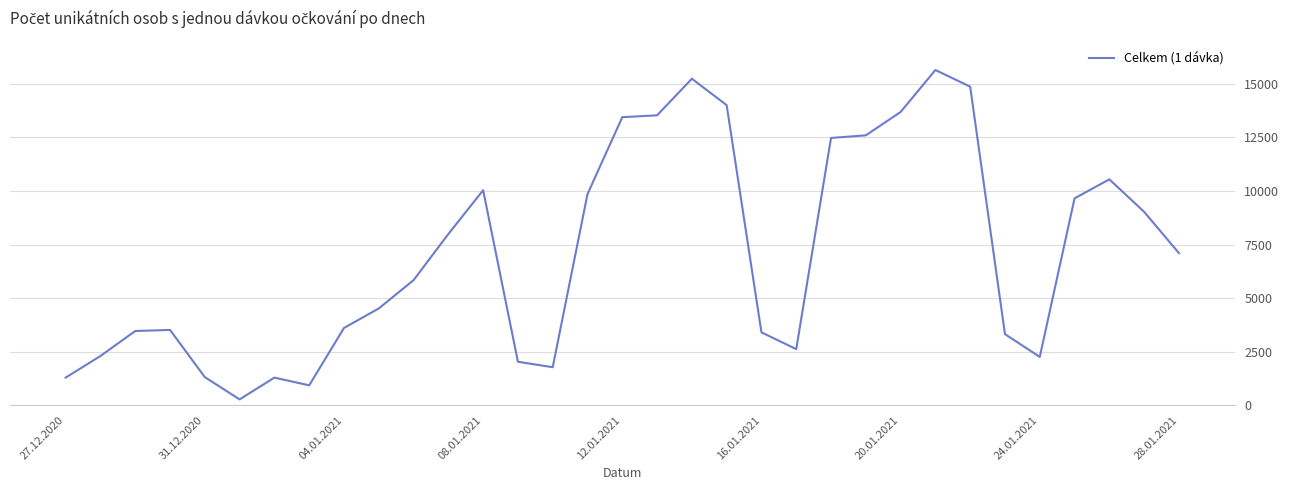

What is the greatest value displayed?

15645